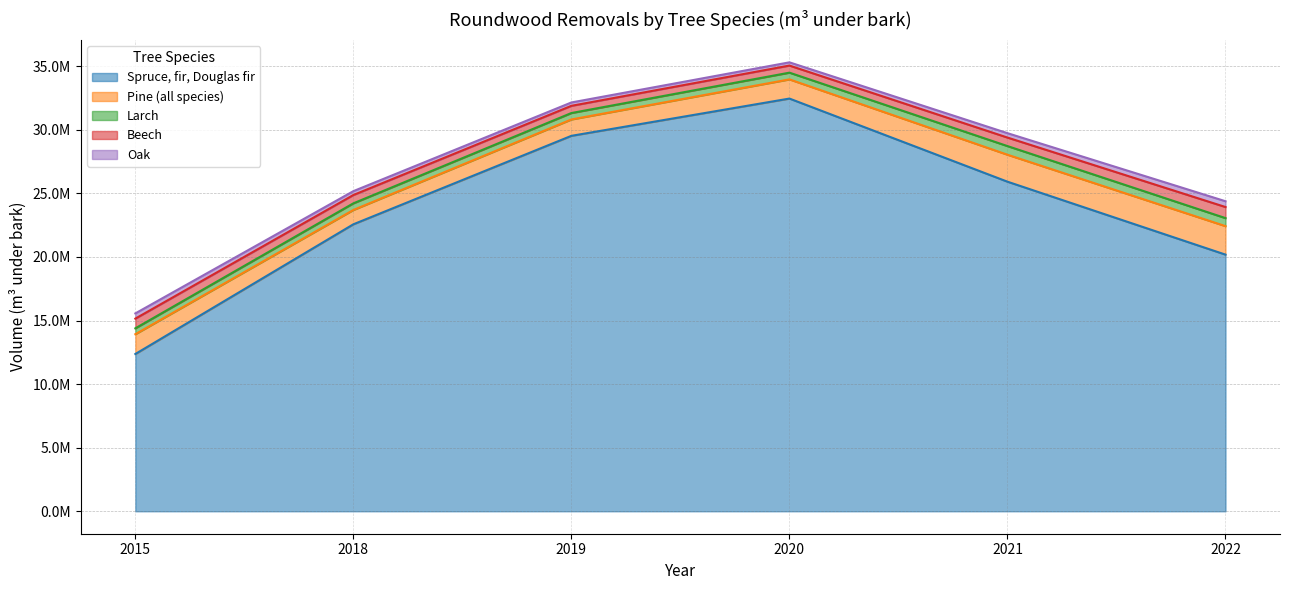

True or false: Spruce, fir, Douglas fir has more than 2 interior local peaks.

False